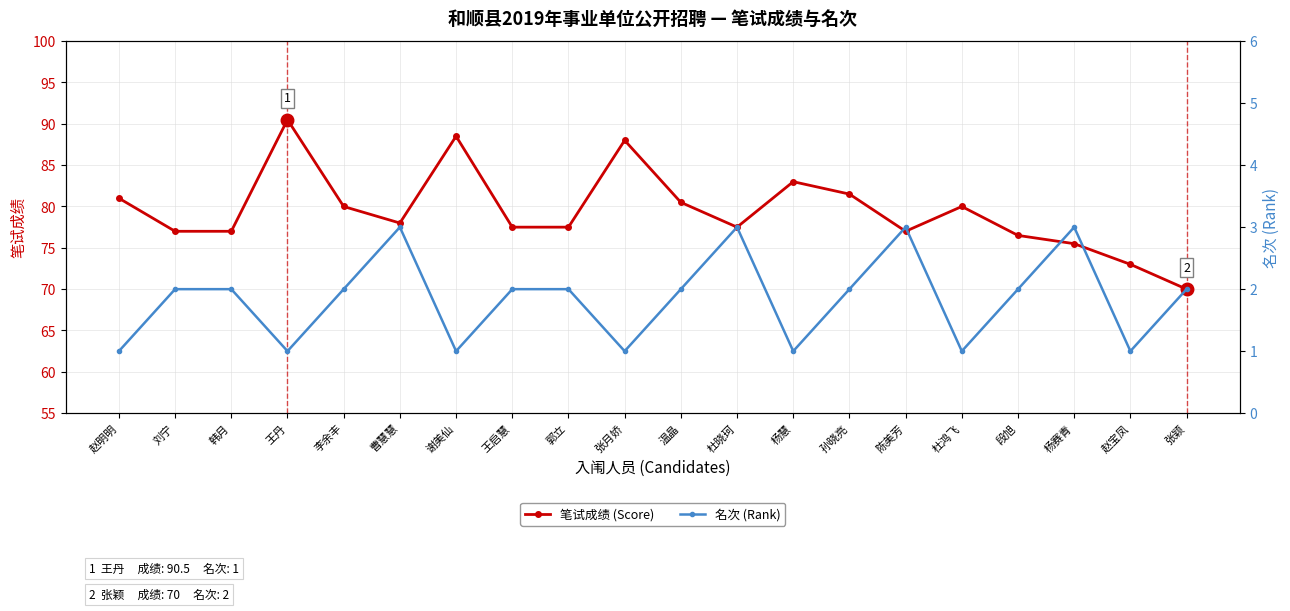

What are all the series names shown in the legend?

笔试成绩 (Score), 名次 (Rank)